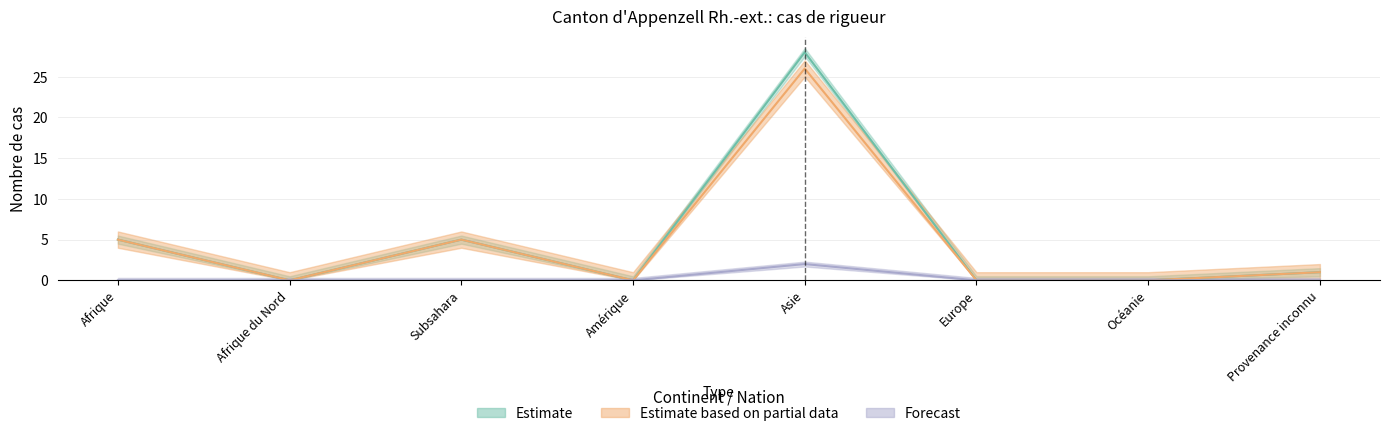

What is the label of the 5th point from the left?

Asie